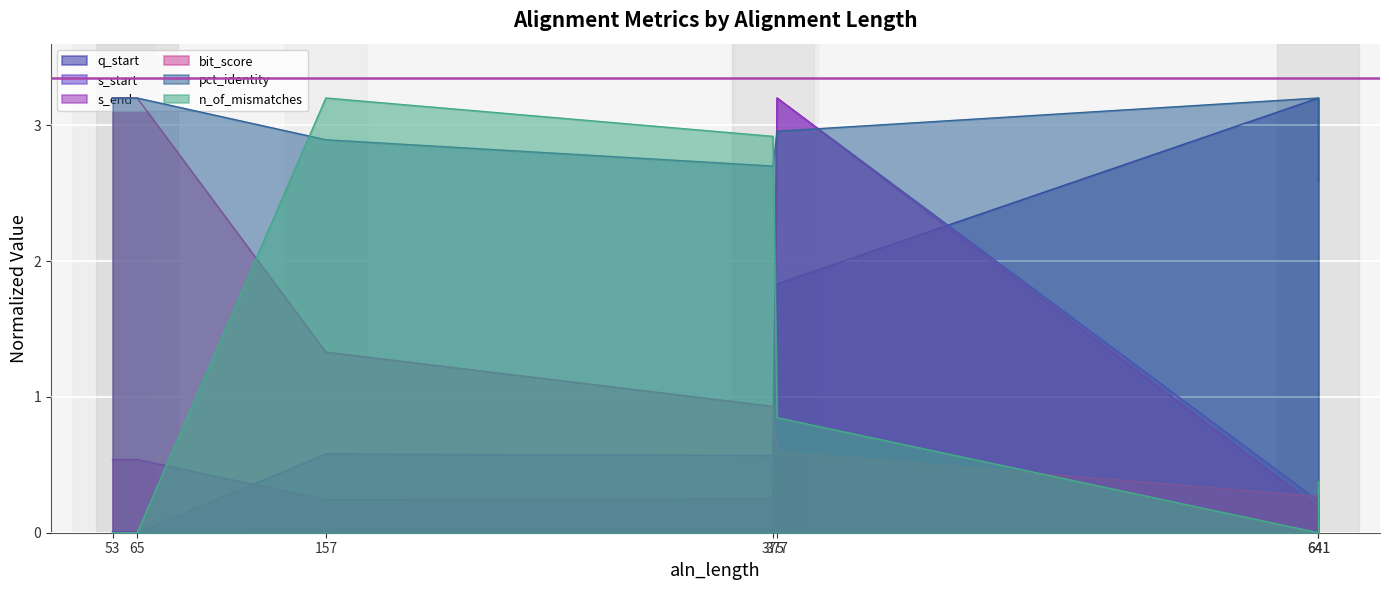

What is the difference between the s_start values at 641 and 65?

0.1